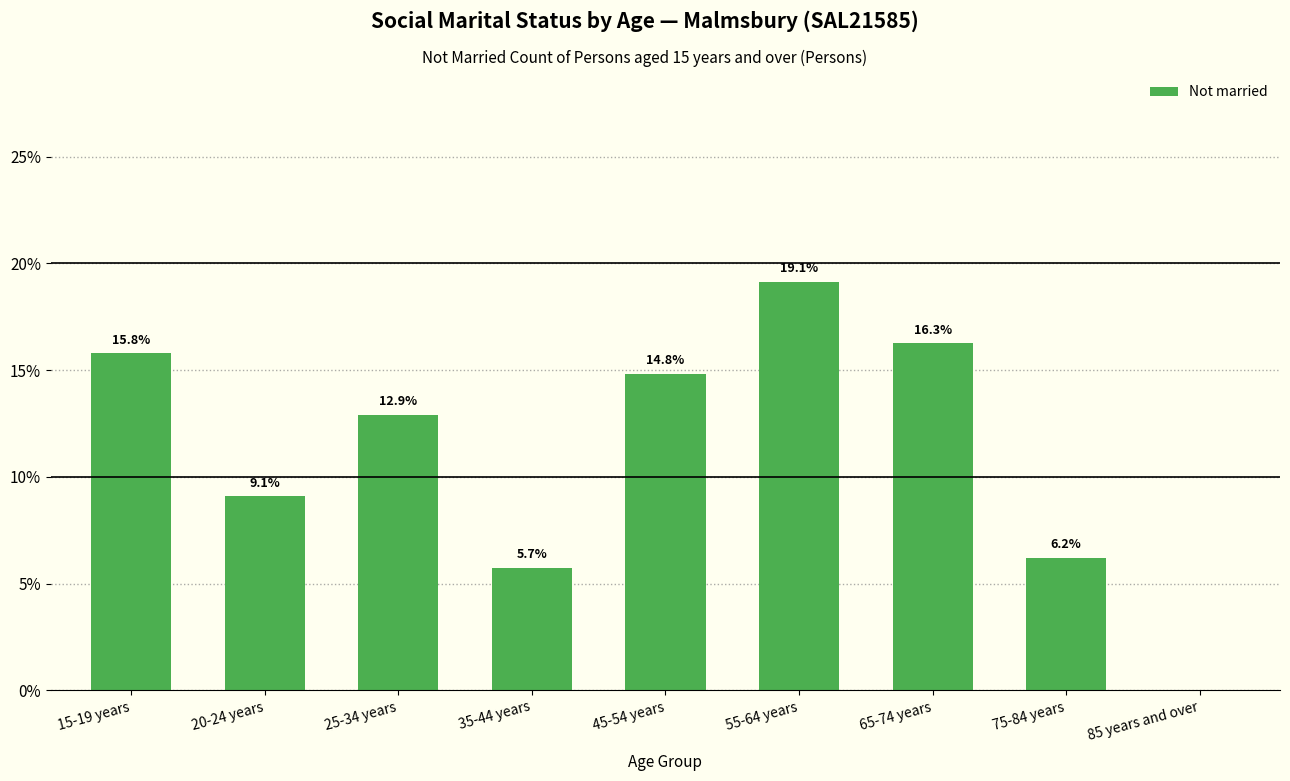

Reading left to right, extract all data points from this chart.

15-19 years=15.8	20-24 years=9.1	25-34 years=12.9	35-44 years=5.7	45-54 years=14.8	55-64 years=19.1	65-74 years=16.3	75-84 years=6.2	85 years and over=0.0